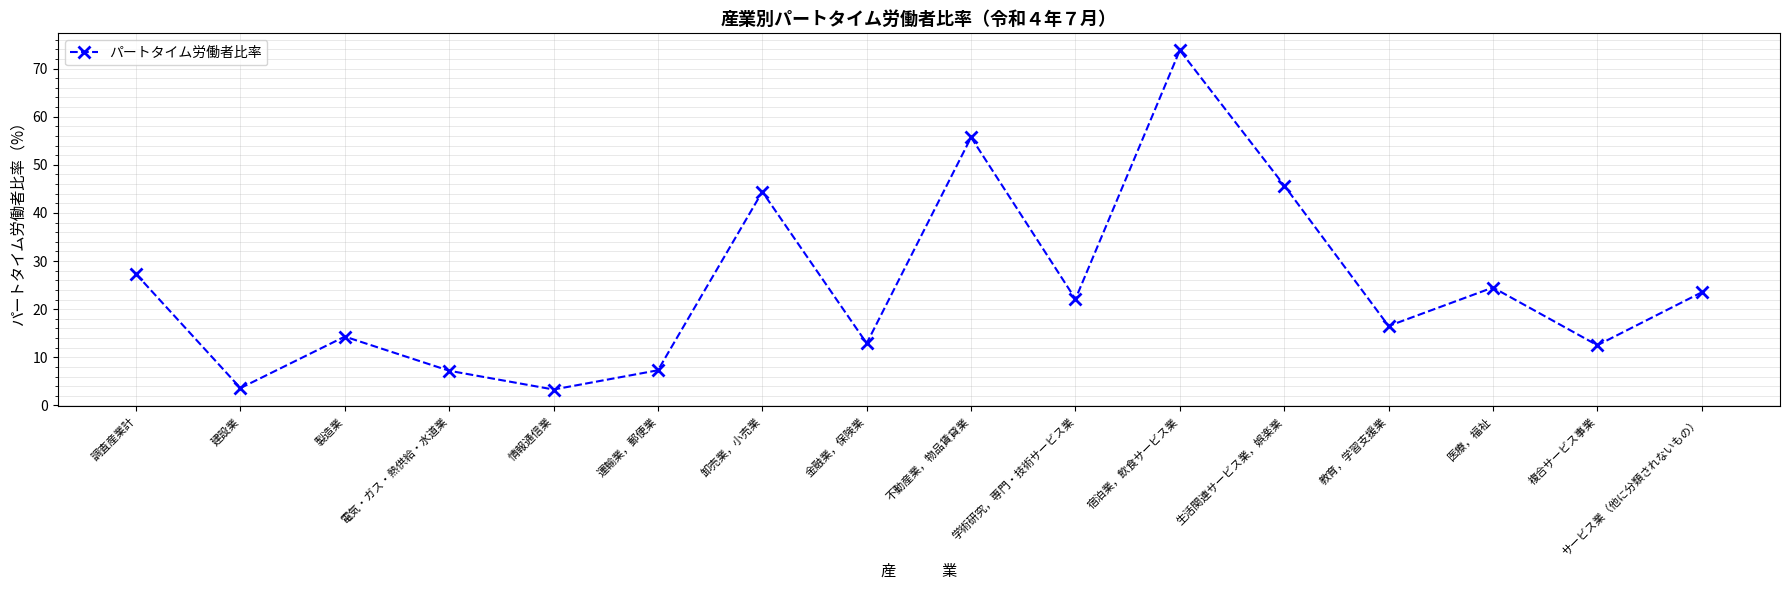

What value does the data have at 調査産業計?

27.3